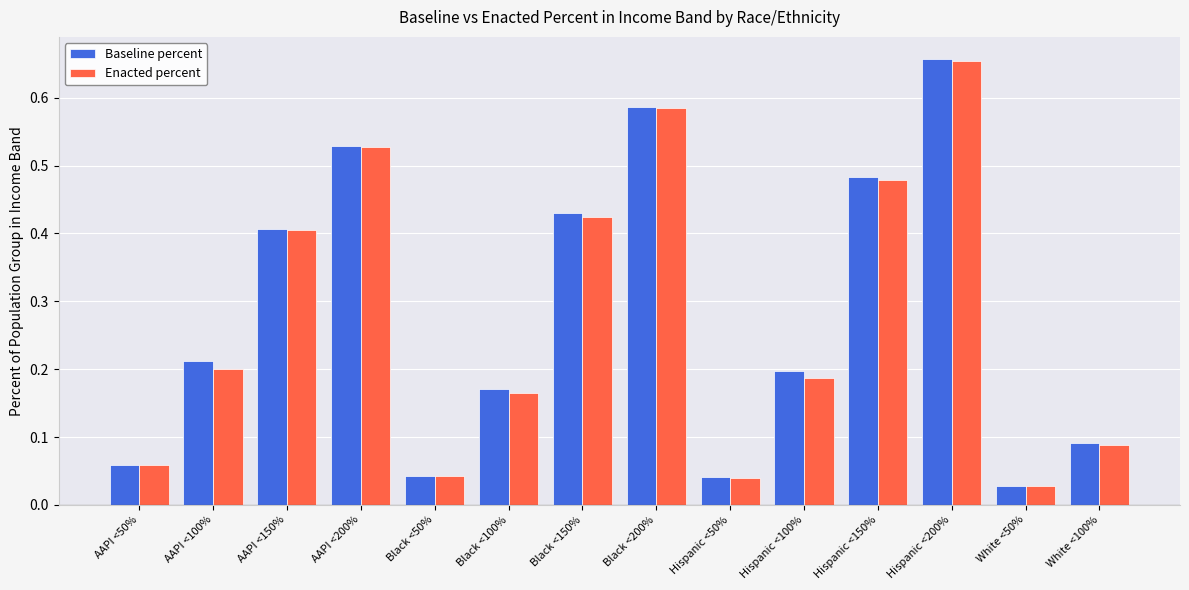

How many bars are there in total?

28